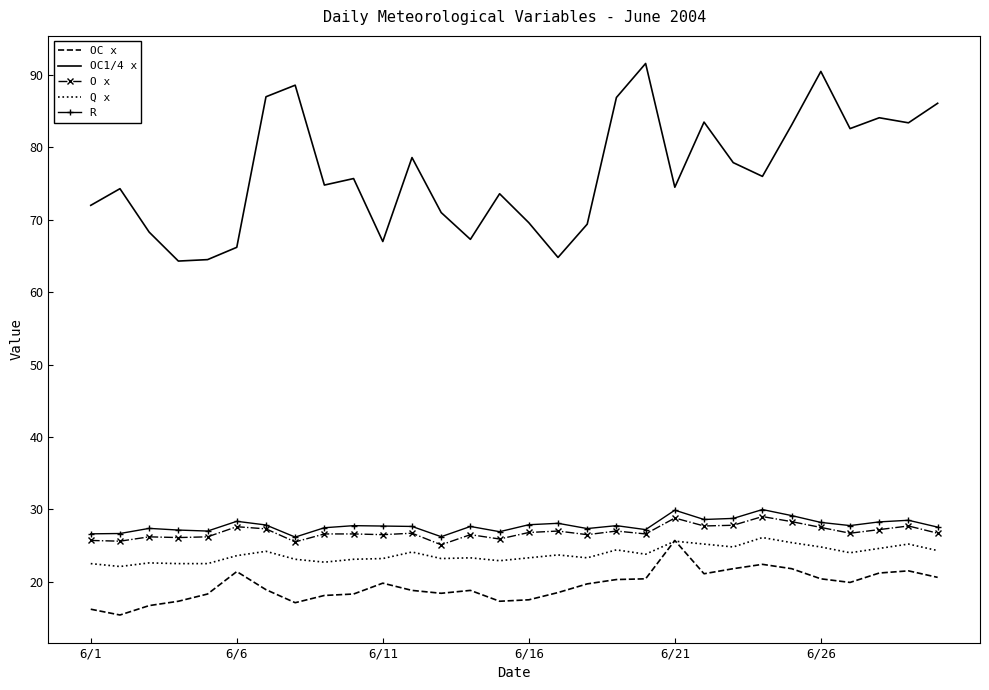

True or false: OC1/4 x and OC x cross at least once.

False